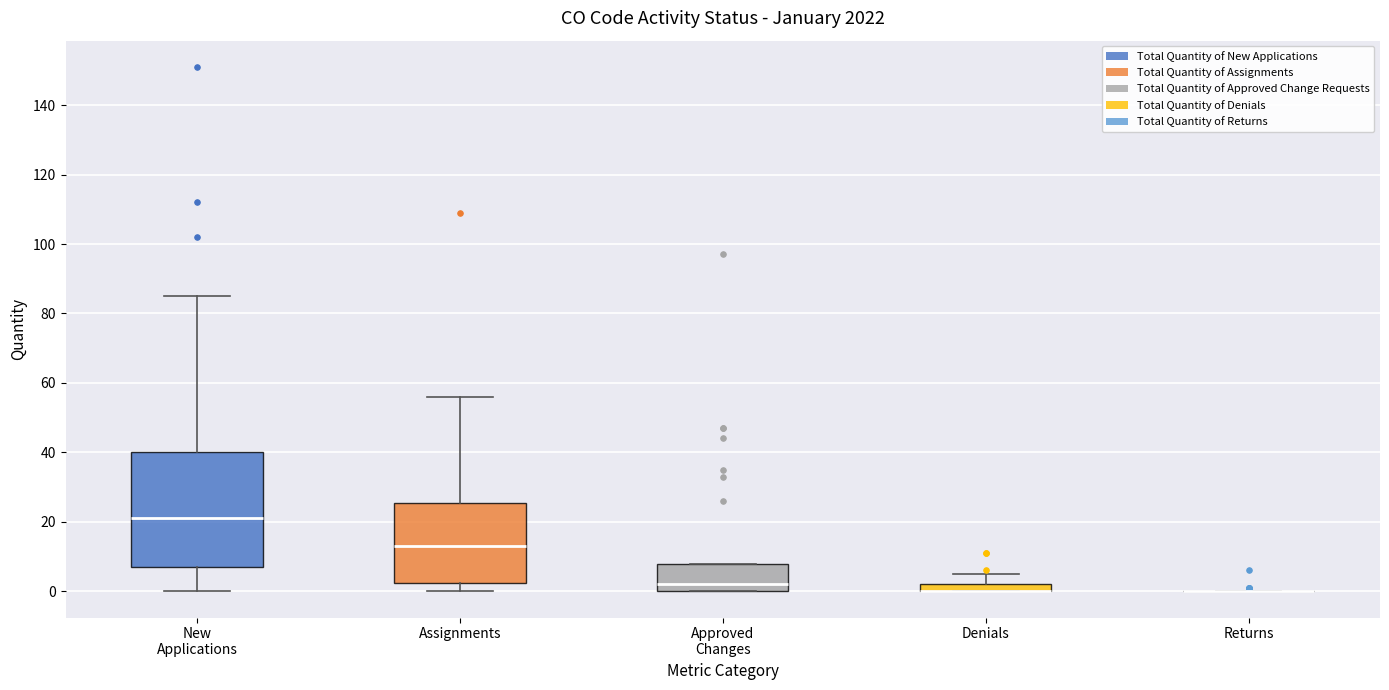

Where does the upper whisker of the box for Denials end on the y-axis? The values are not printed on the chart, so give them approximately, as read against the axis.

6